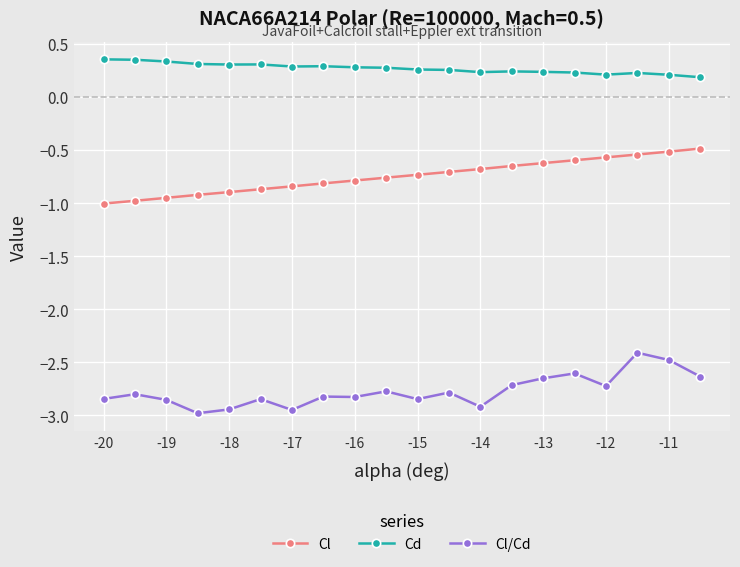

What is the difference between the maximum and second lowest values in the Cl/Cd series?

0.5